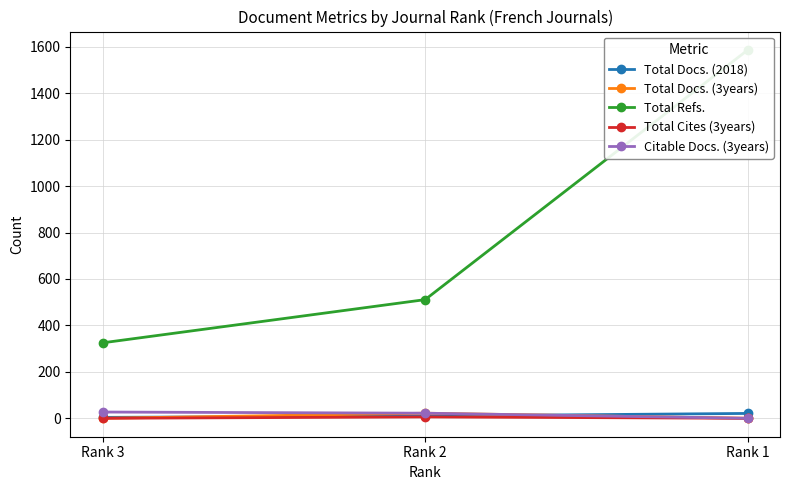

What is the maximum value for Total Docs. (2018)?

21